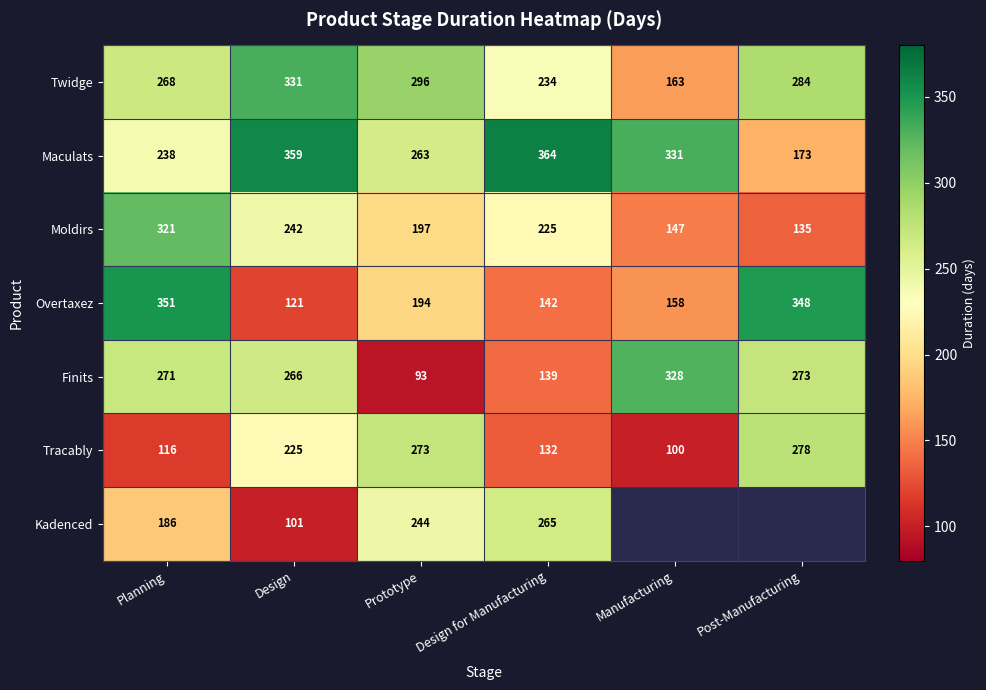

What is the greatest value displayed?

364.0